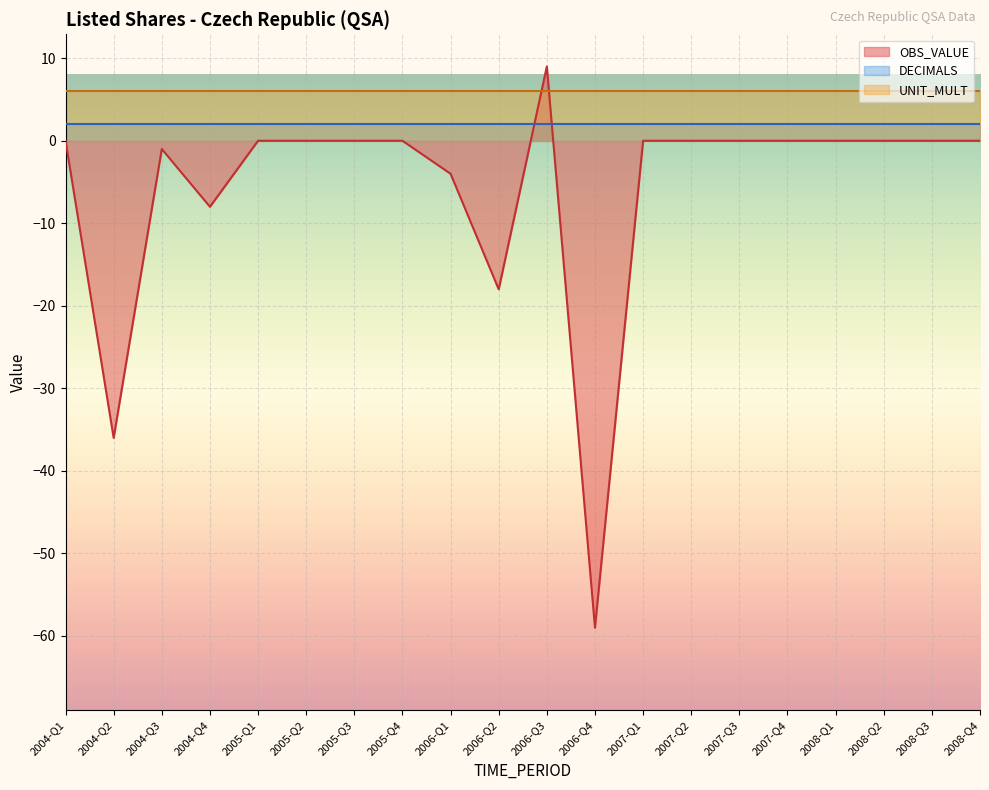

What position from the left is 2005-Q1?

5